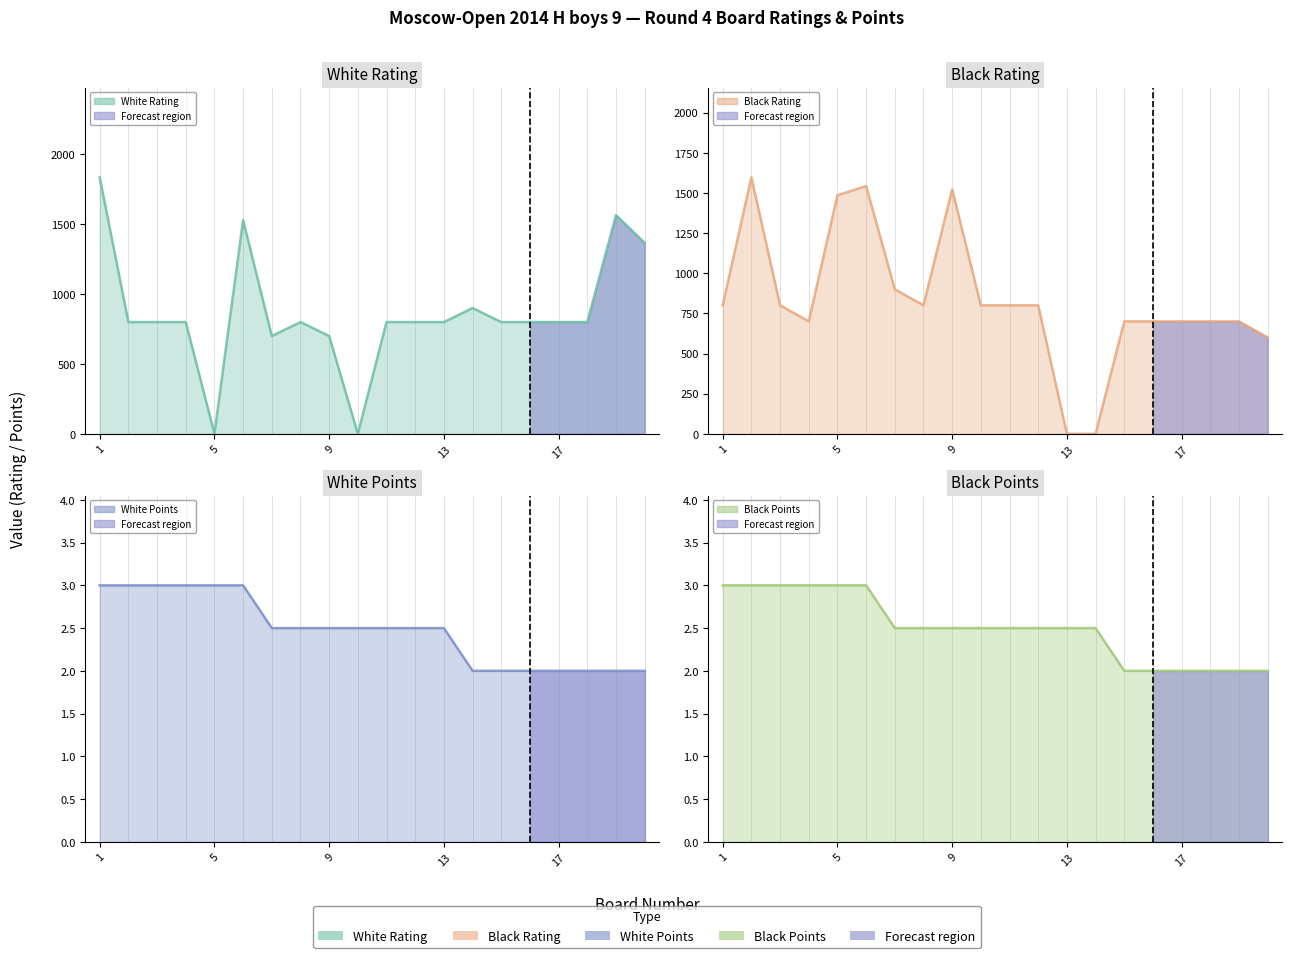

How many data points in White Rating are less than 800?

4